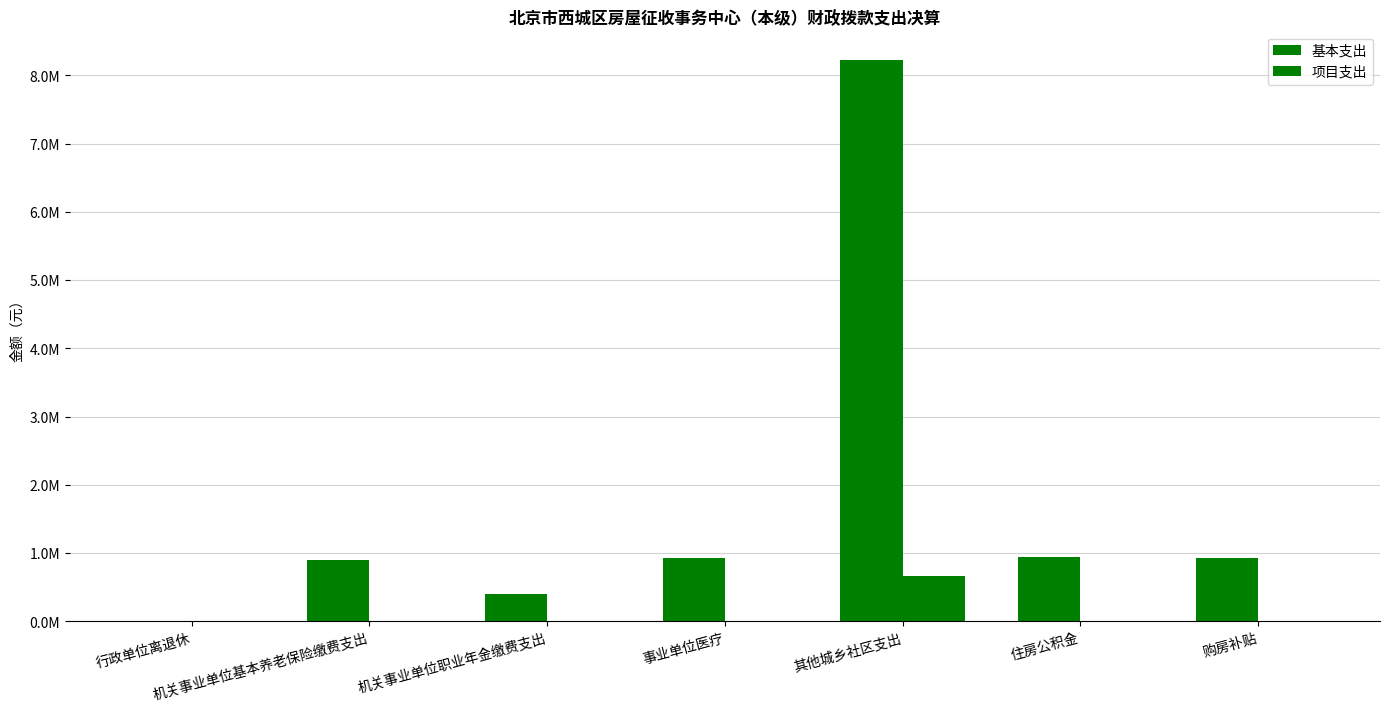

Does the chart contain stacked bars?

No